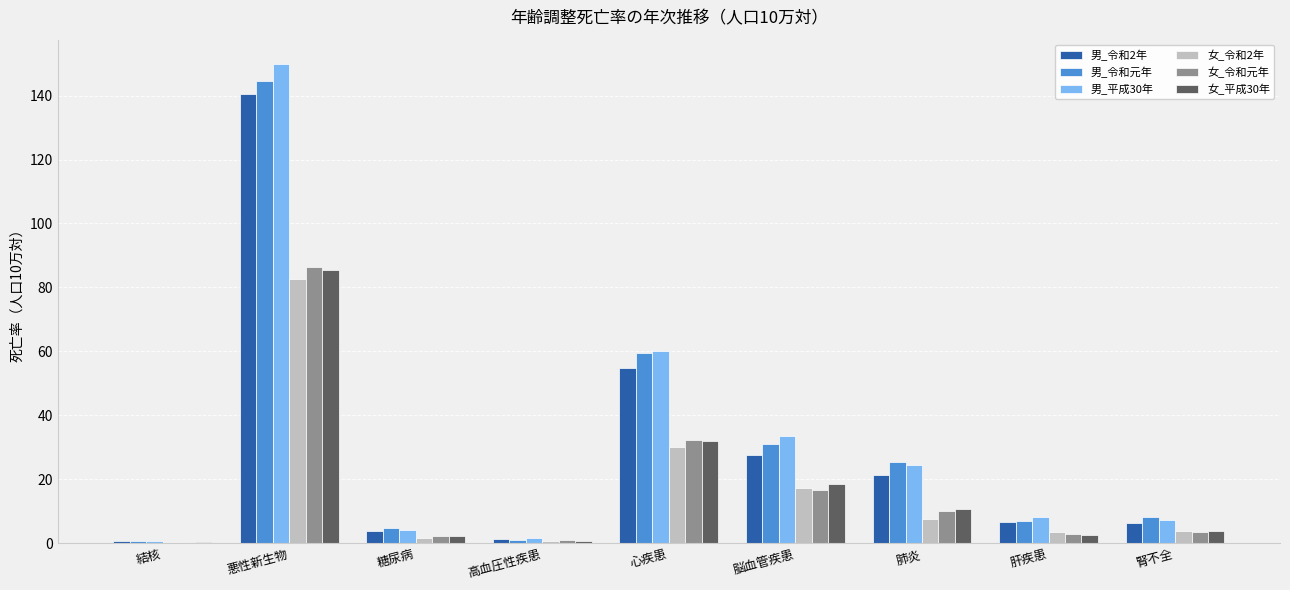

What is the maximum value shown in the chart?

150.0